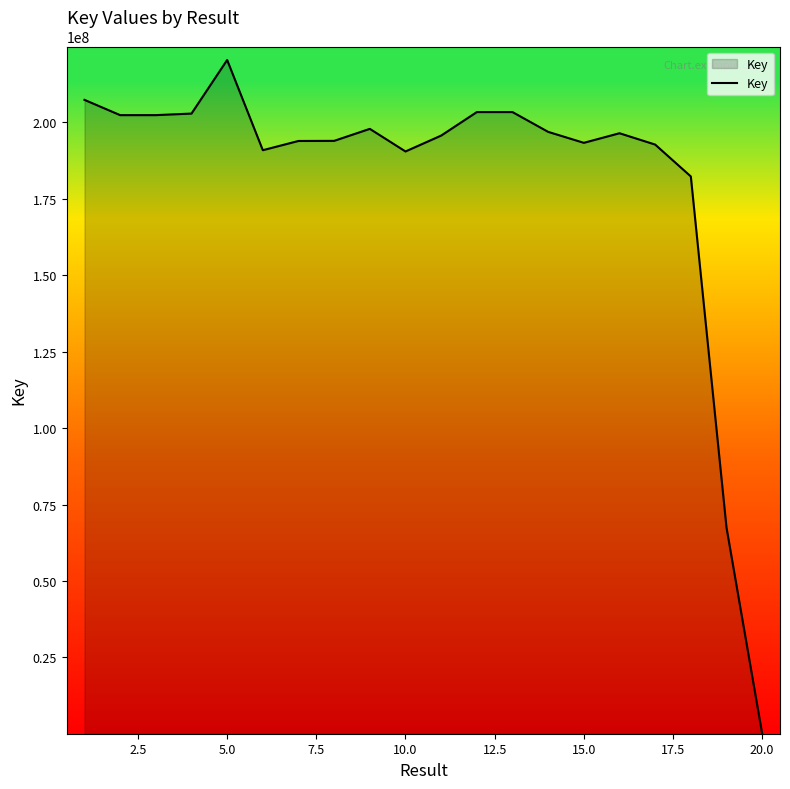

What is the maximum value shown in the chart?

220311836